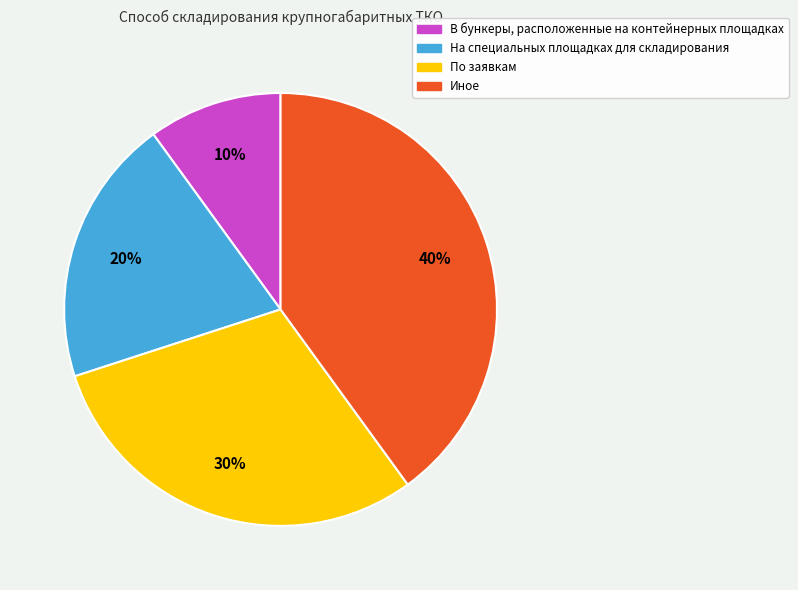

Between По заявкам and На специальных площадках для складирования, which is larger?

По заявкам